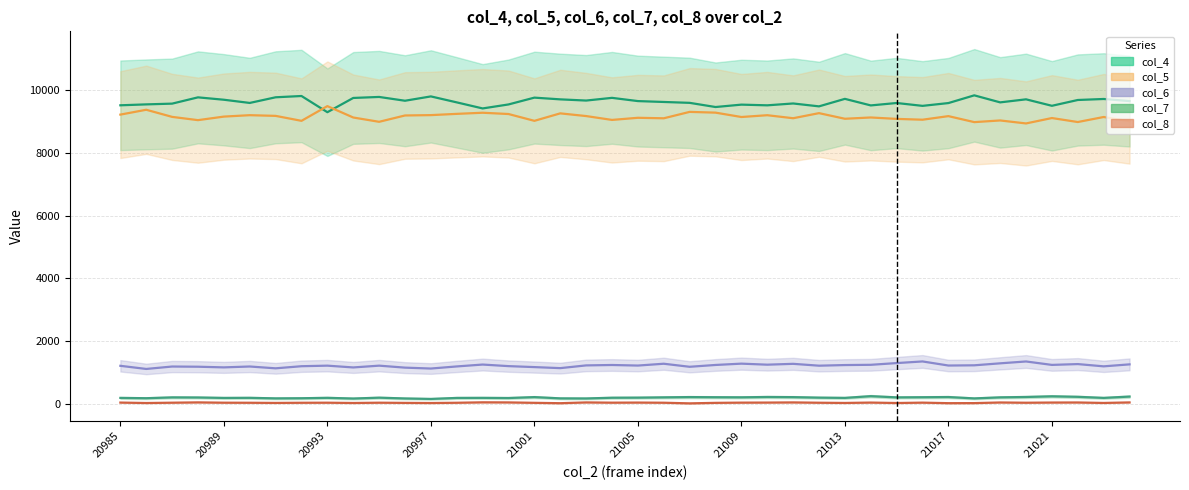

What are all the series names shown in the legend?

col_4, col_5, col_6, col_7, col_8